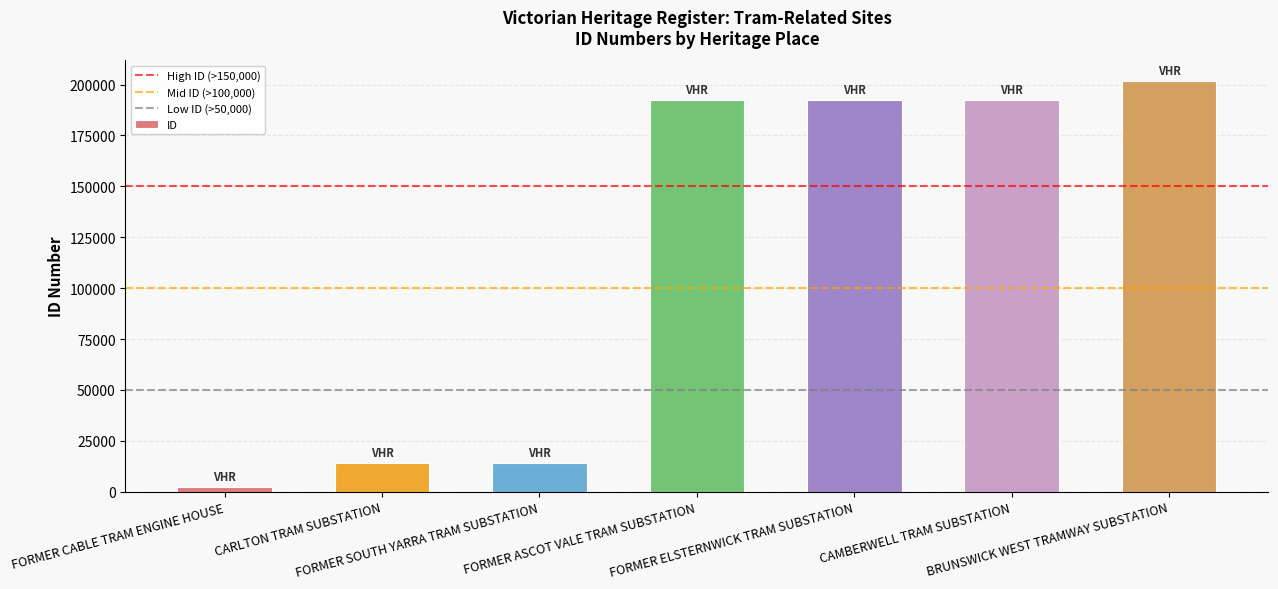

What is the average value?

115531